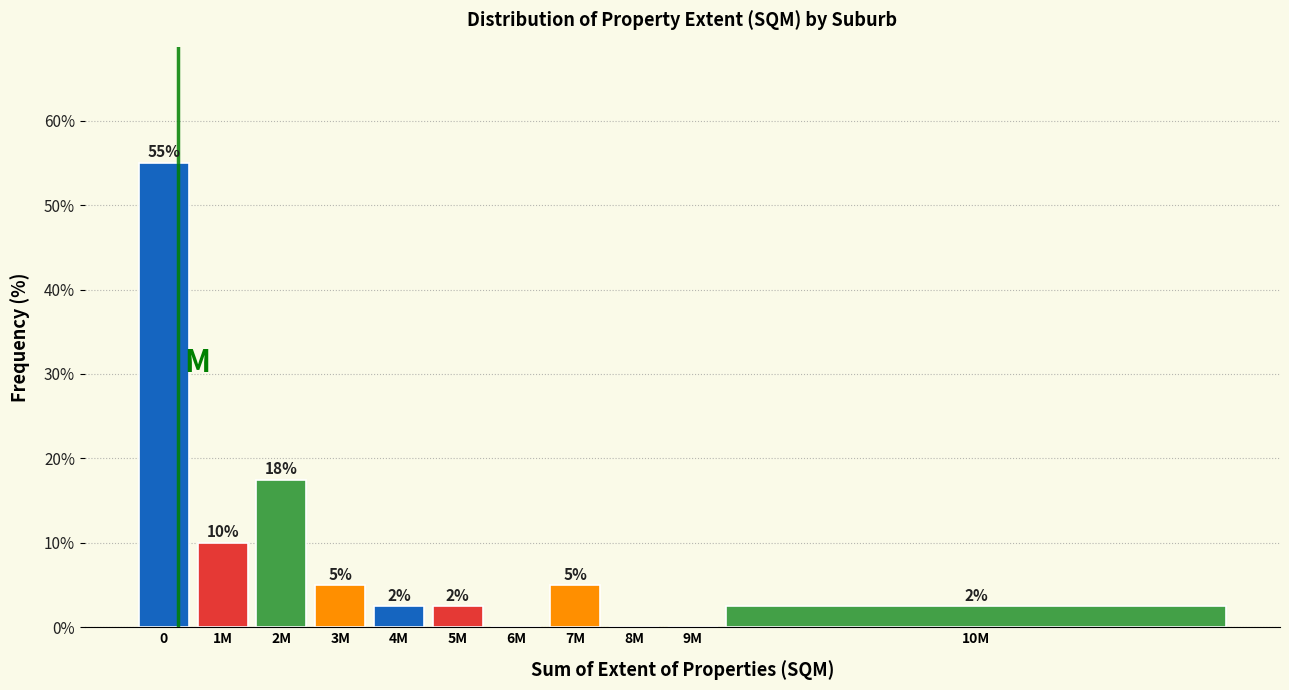

What is the change in value from 3M to 8M?

-5.0